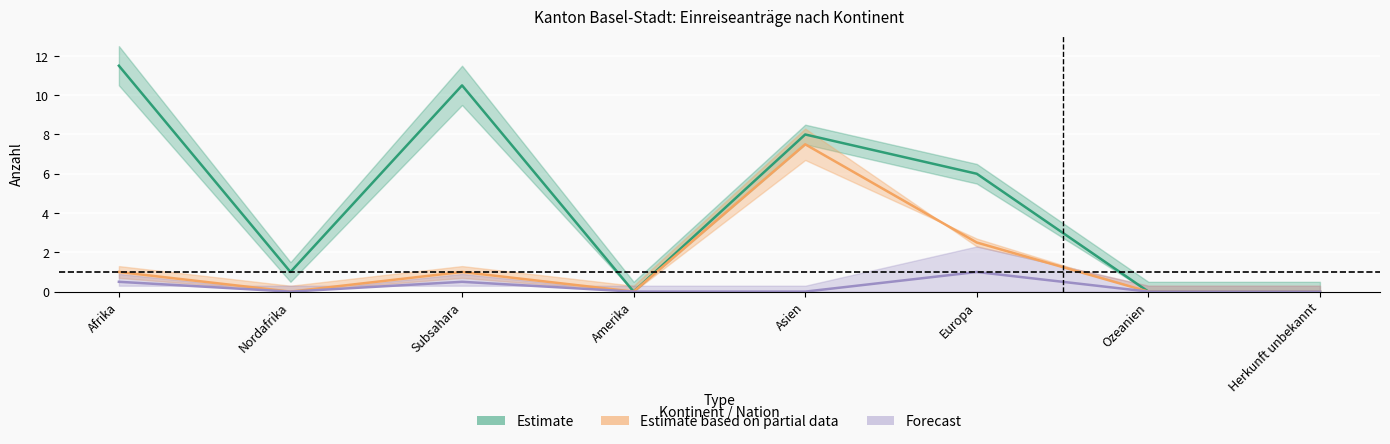

At which category does Estimate based on partial data reach its first local valley?

Nordafrika